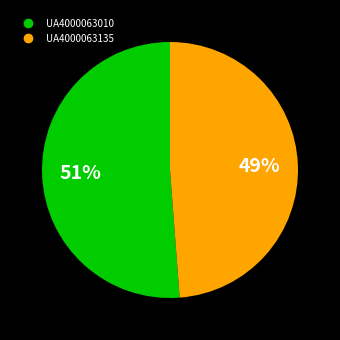

Between UA4000063135 and UA4000063010, which is larger?

UA4000063010